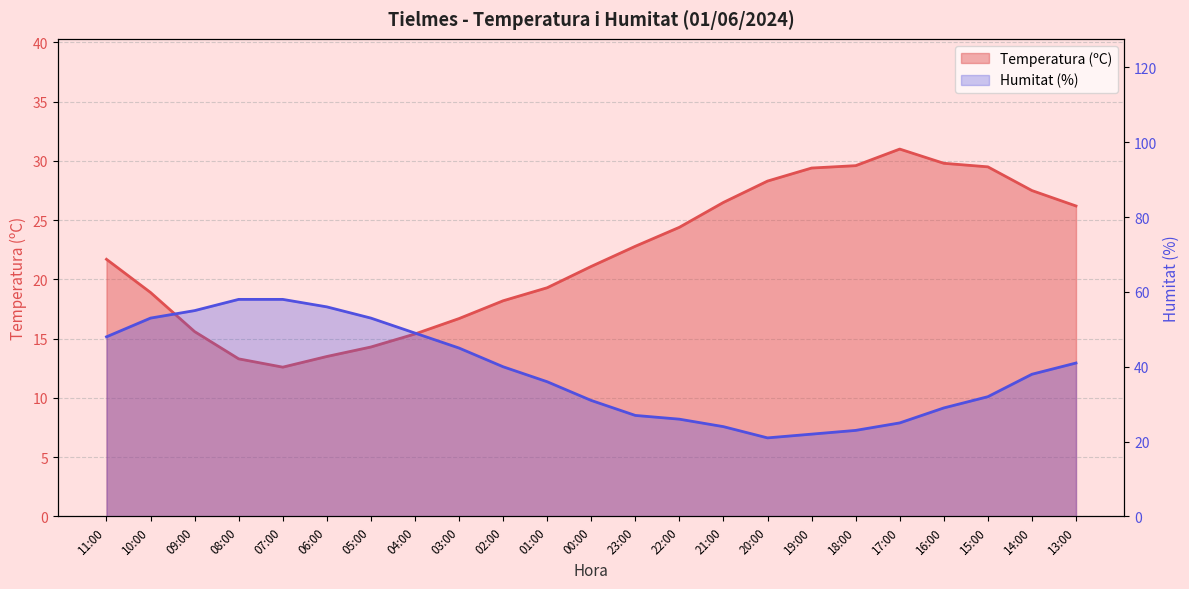

What is the average value of the Humitat (%) series?

38.7